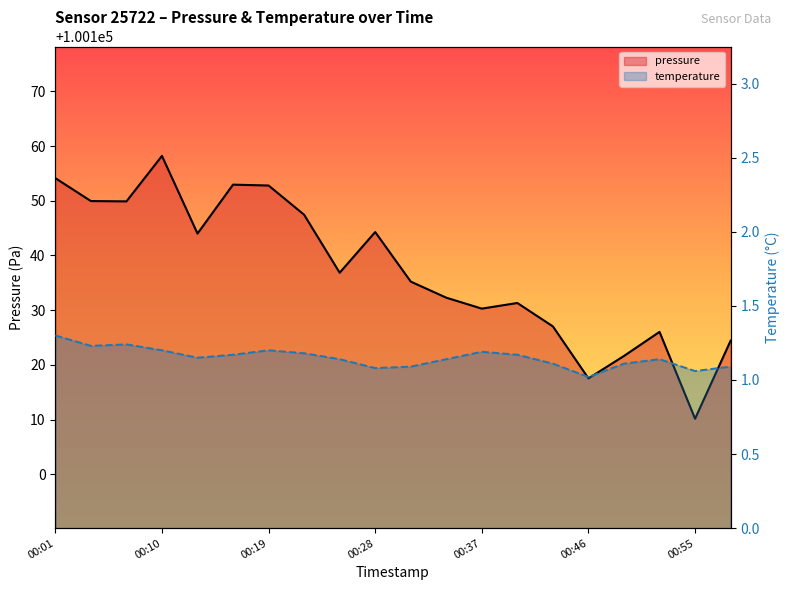

How many lines are shown in the chart?

2